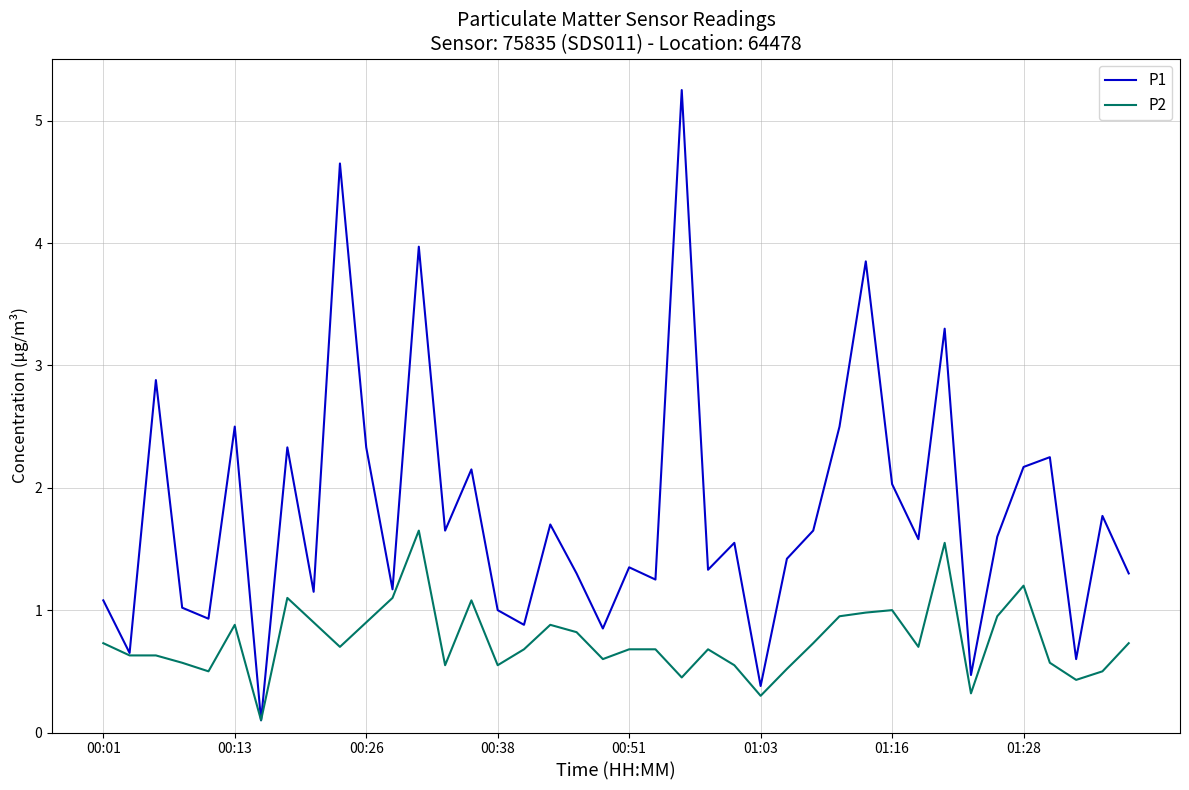

Rank the series by their maximum value, from highest to lowest.

P1, P2